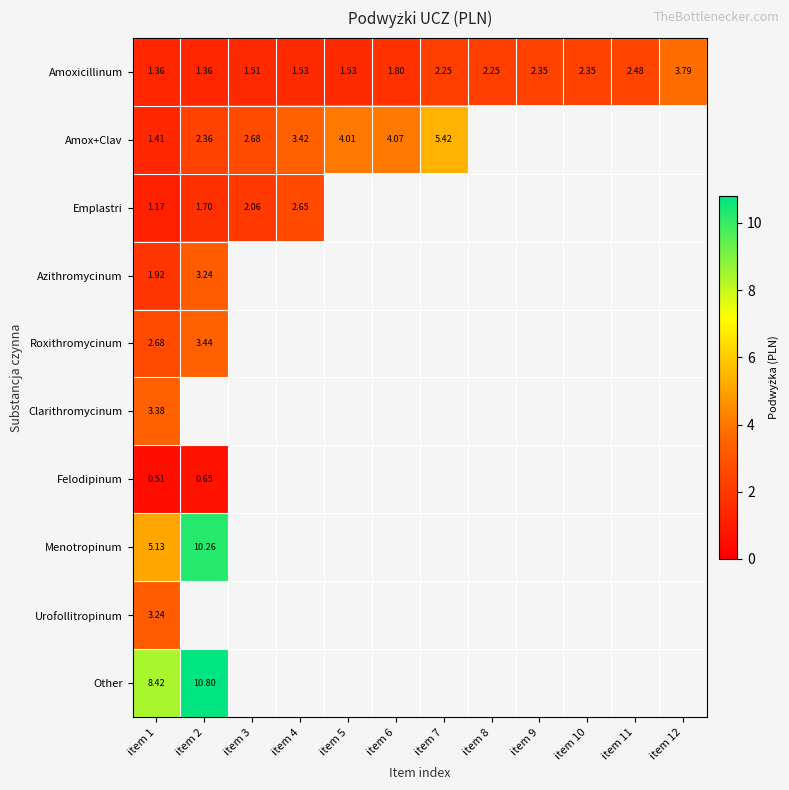

List the labels in order of Emplastri value, largest first.

item 4, item 3, item 2, item 1, item 5, item 6, item 7, item 8, item 9, item 10, item 11, item 12